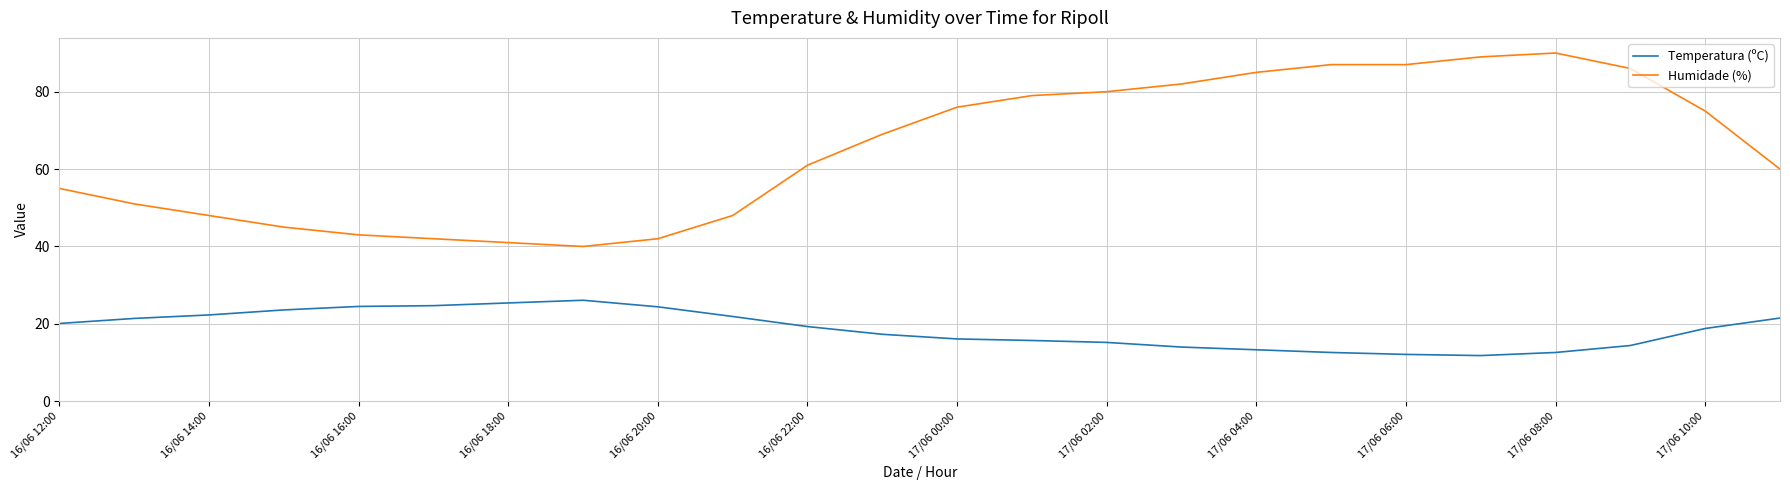

True or false: Humidade (%) and Temperatura (ºC) intersect in this chart.

False